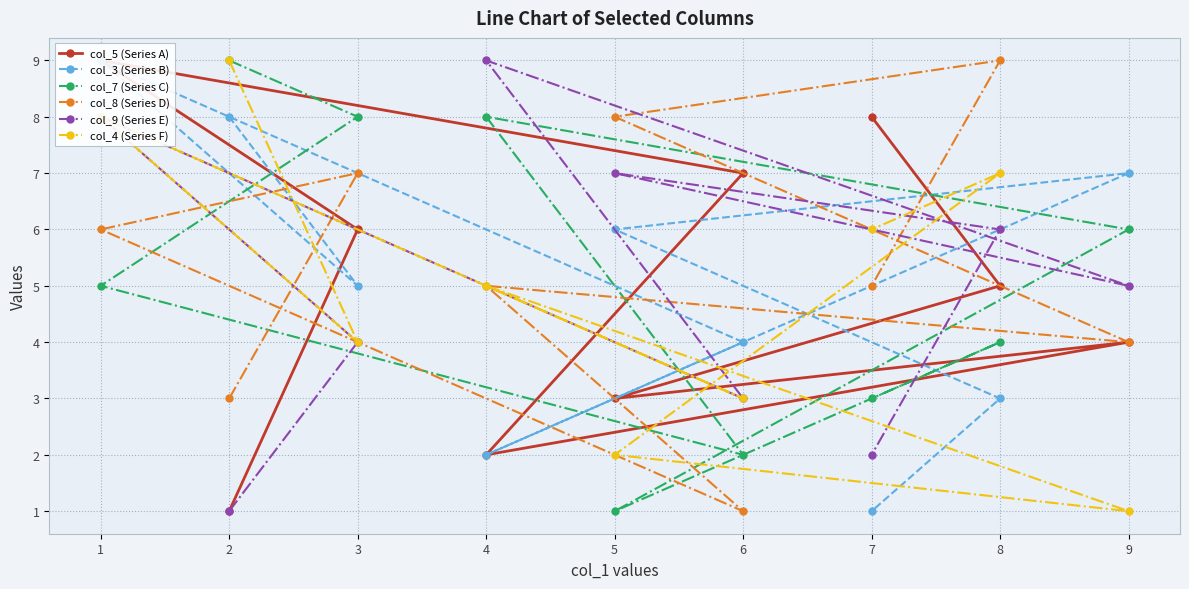

How many col_4 (Series F) values are between 3 and 7?

5